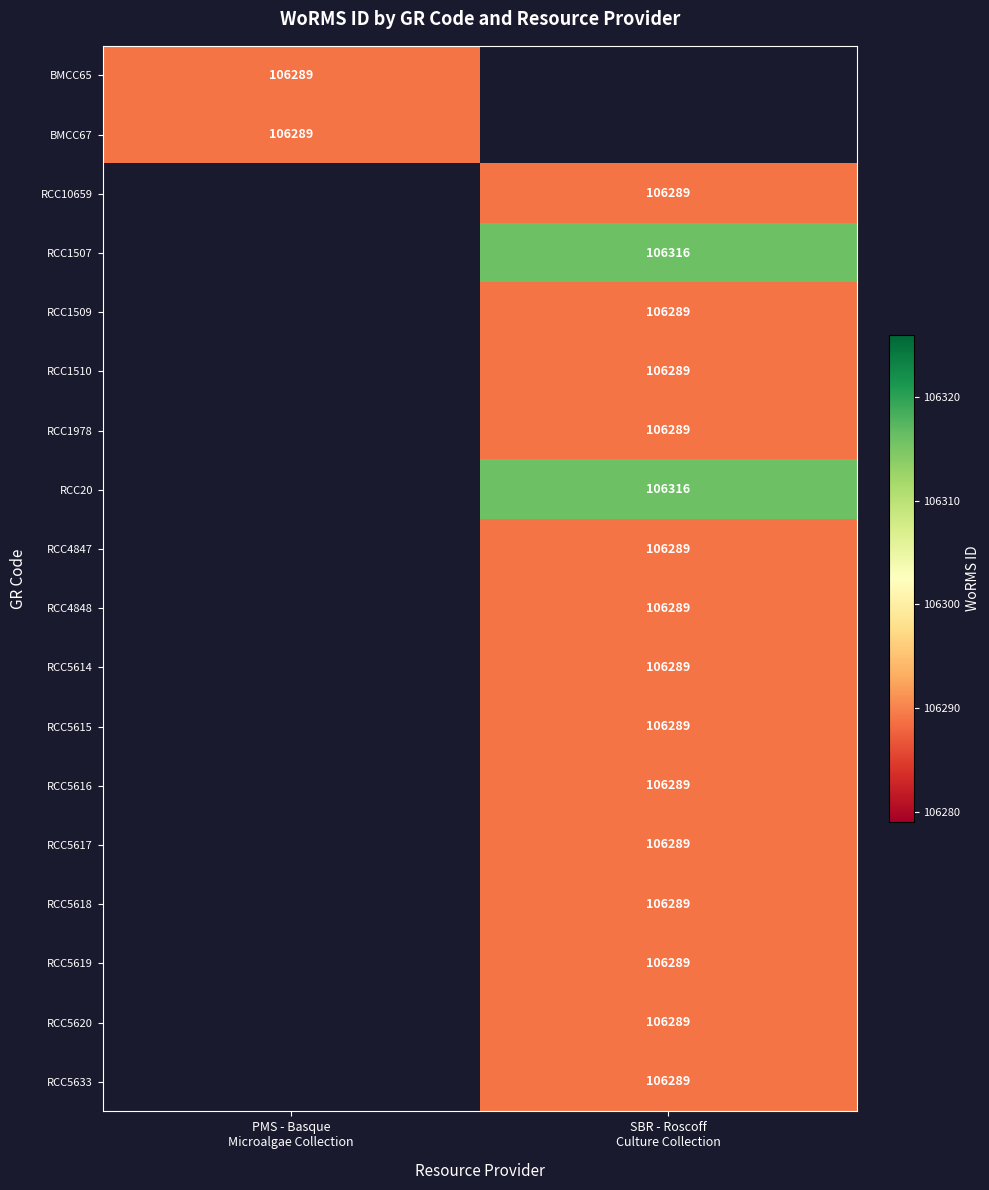

At which category does the chart reach its minimum across all series?

PMS - Basque
Microalgae Collection